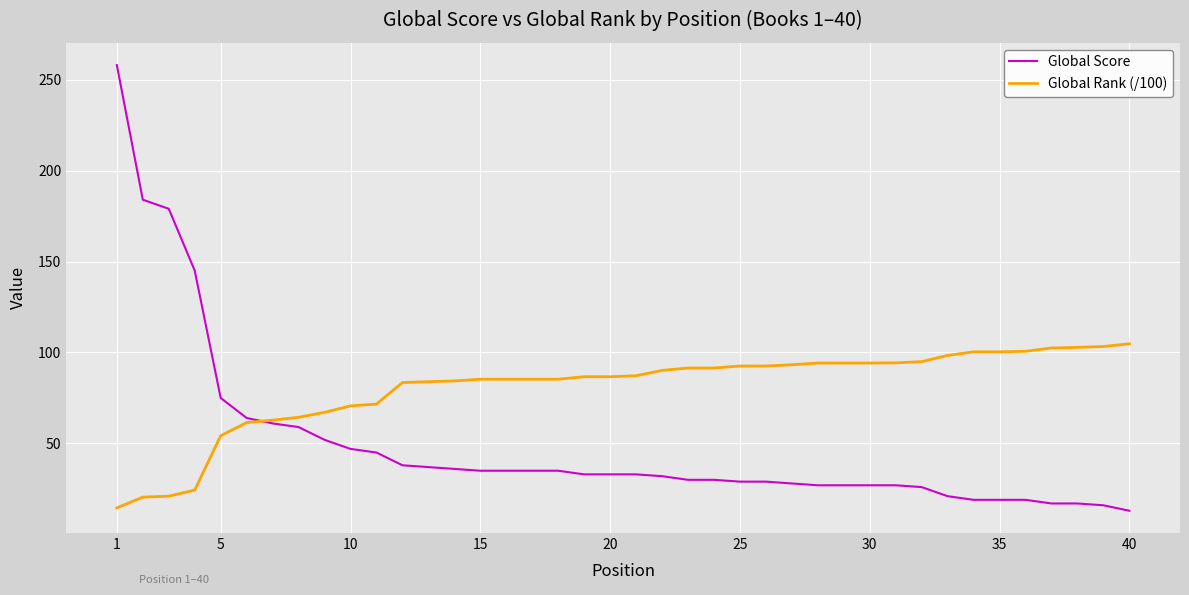

Which series has the largest total across all categories?

Global Rank (/100)